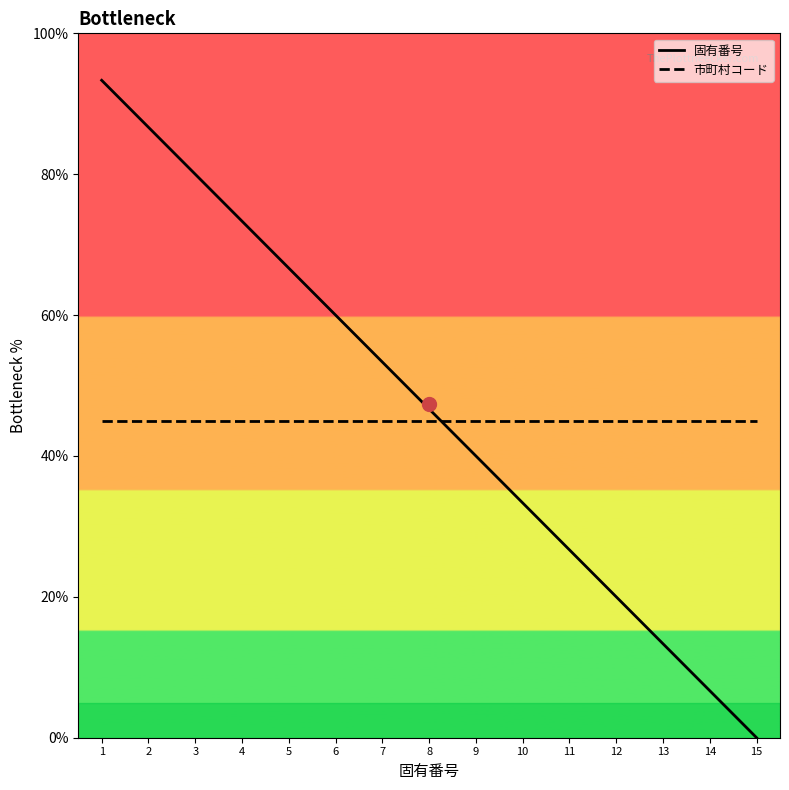

At which category does the chart reach its peak across all series?

1